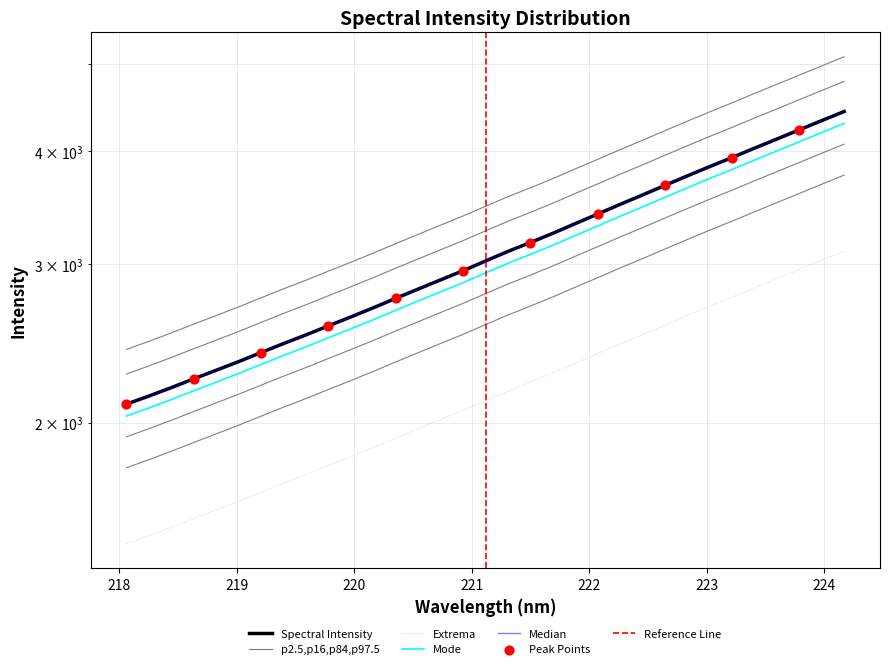

Approximately how many times larger is the value at 223.0264 compared to 218.6332?

1.7